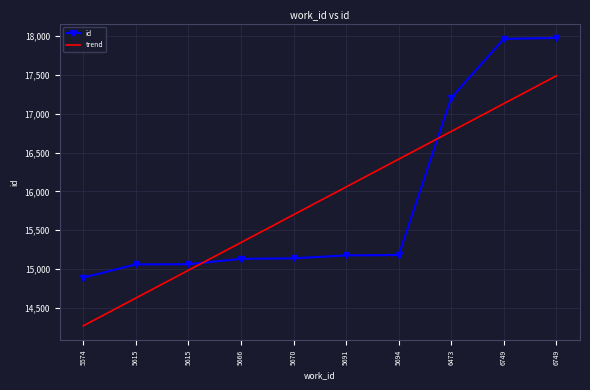

What are all the series names shown in the legend?

id, trend